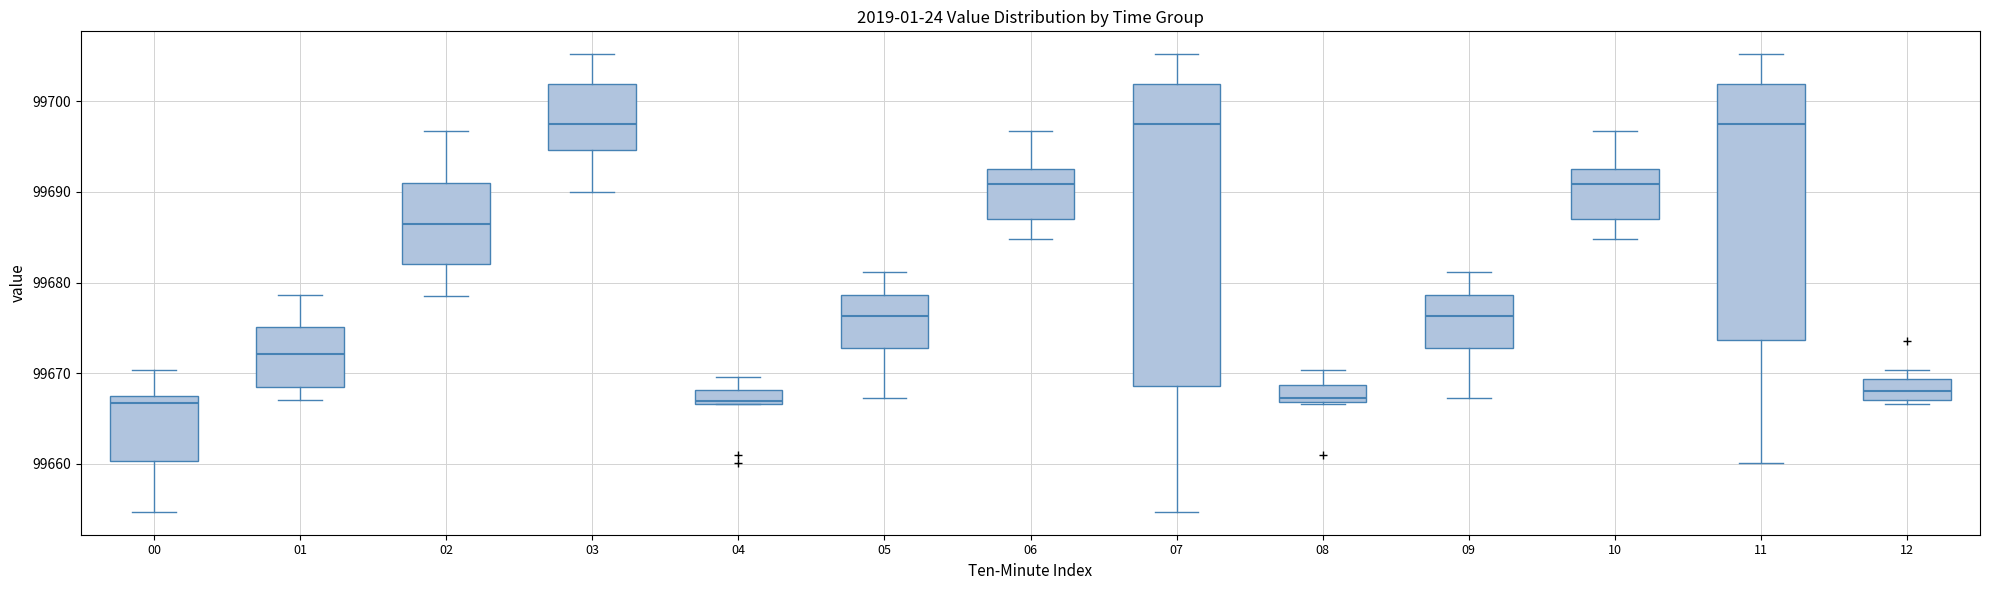

Where does the upper whisker of the box at x = 00 end on the y-axis? The values are not printed on the chart, so give them approximately, as read against the axis.

99670